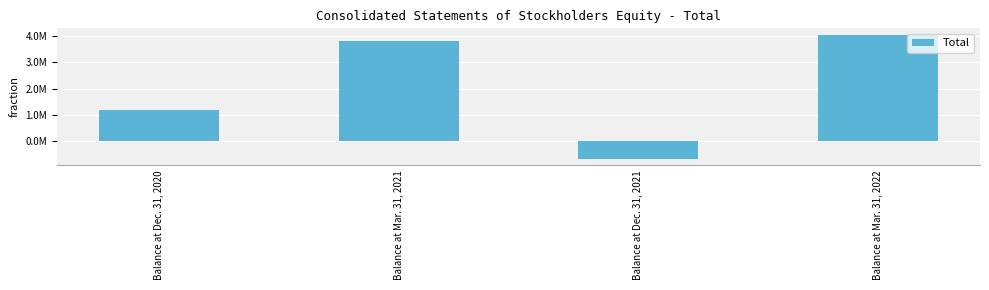

Rank the categories by value from highest to lowest.

Balance at Mar. 31, 2022, Balance at Mar. 31, 2021, Balance at Dec. 31, 2020, Balance at Dec. 31, 2021